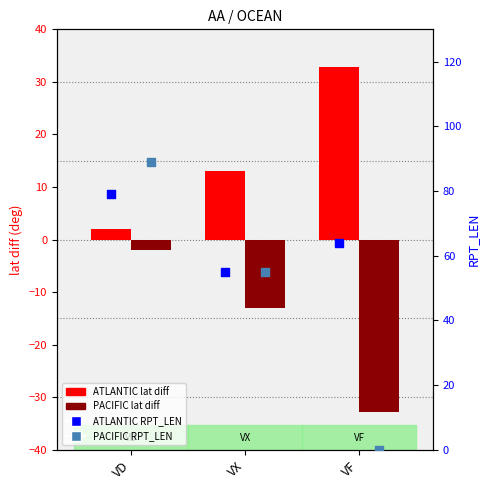

Which series reaches the minimum Y coordinate?

PACIFIC lat diff